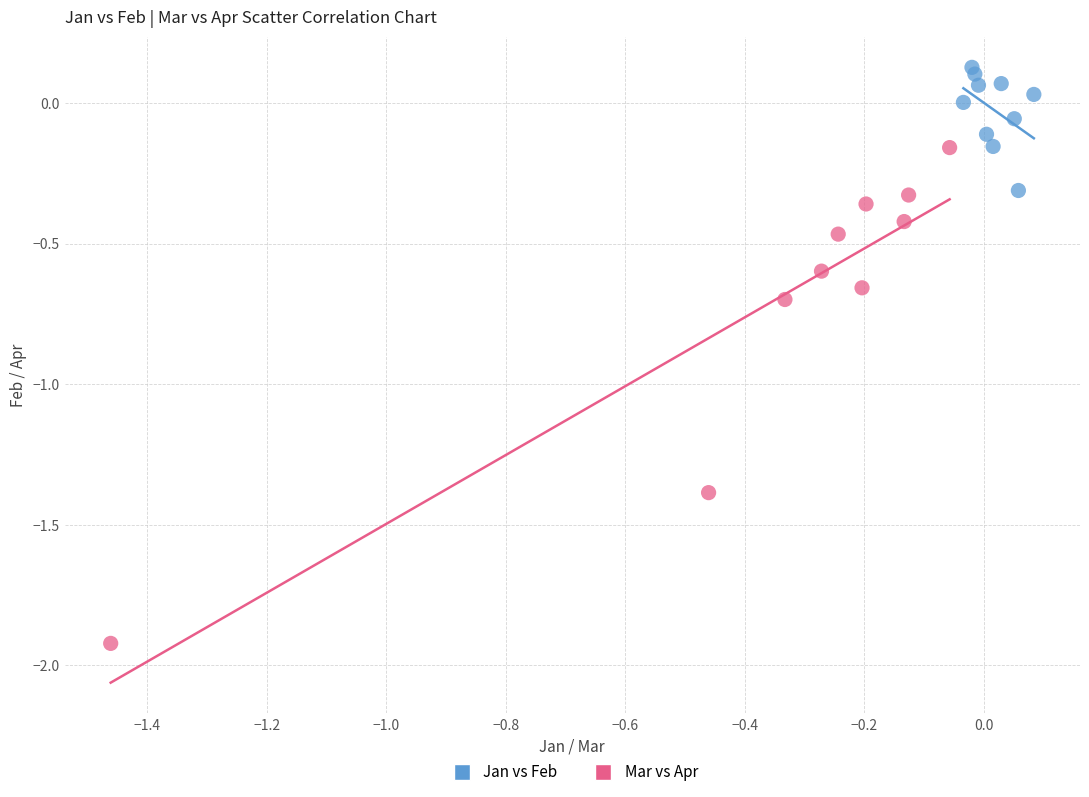

Which series contains the highest Y value?

Jan vs Feb